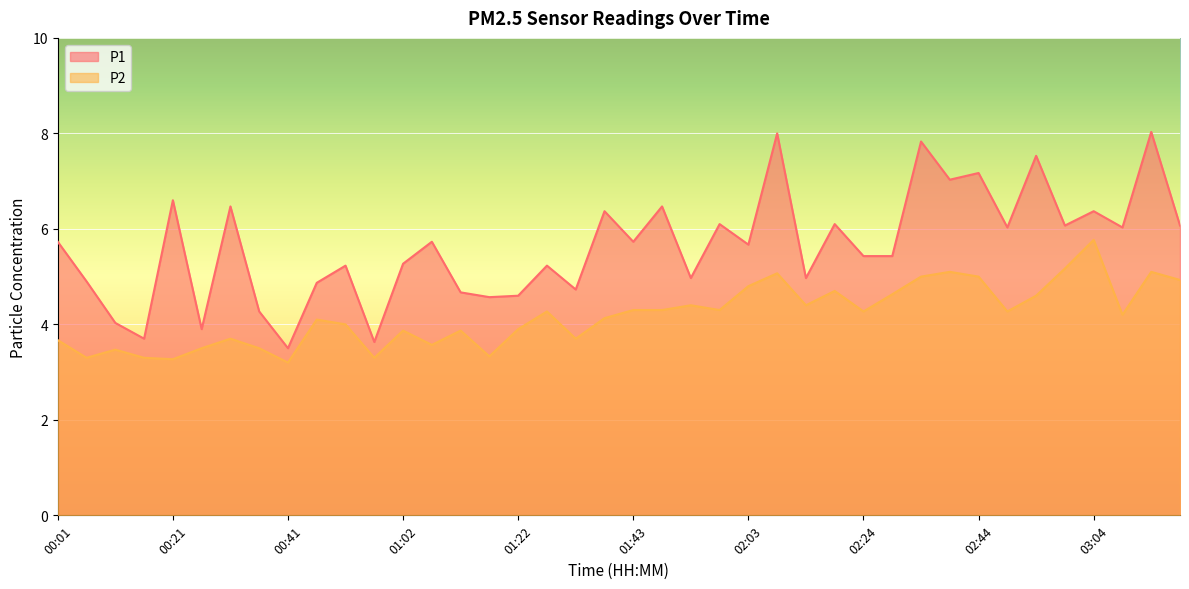

True or false: P2 and P1 intersect in this chart.

False